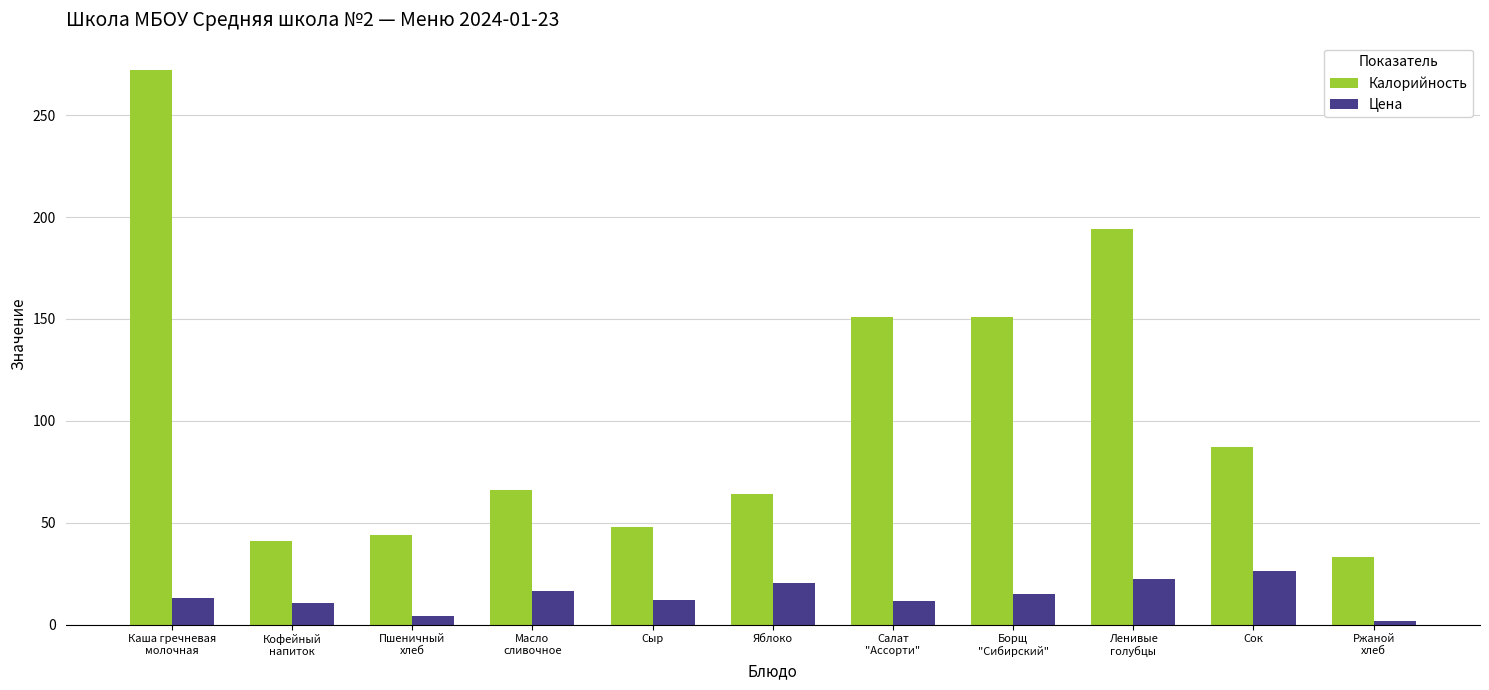

At which category does the chart reach its minimum across all series?

Ржаной
хлеб